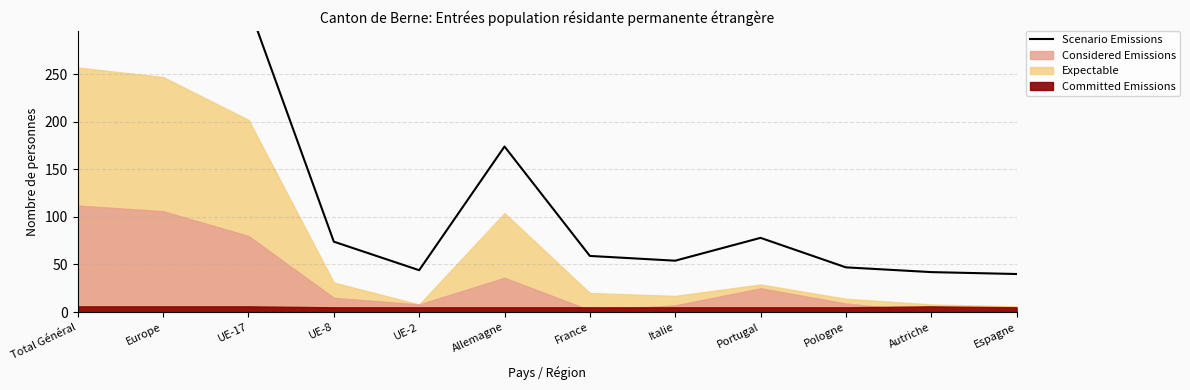

Does the chart have visible grid lines?

Yes